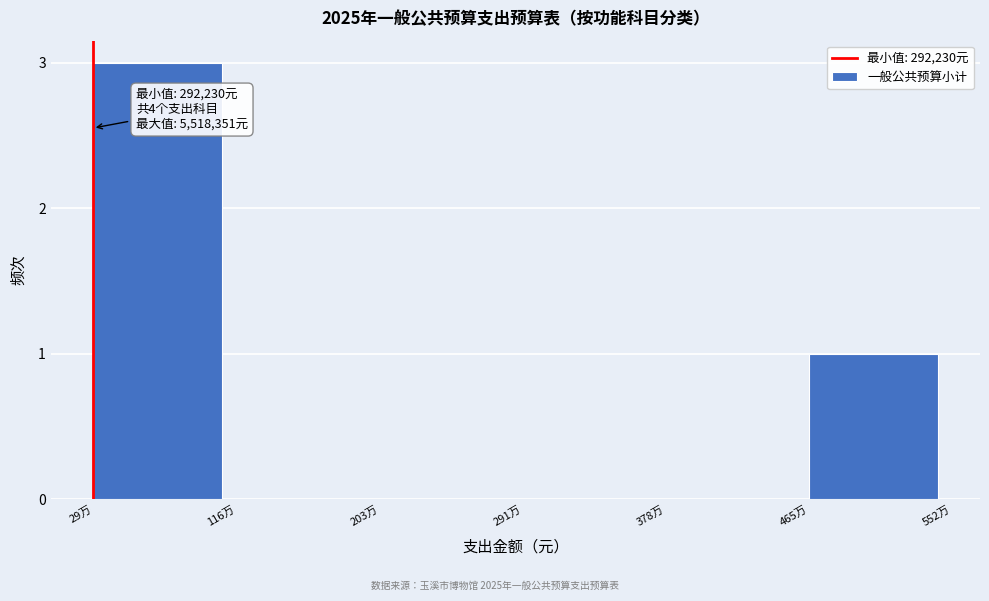

Reading left to right, what are all the values shown in this chart?

29万=3	116万=0	203万=0	291万=0	378万=0	465万=1